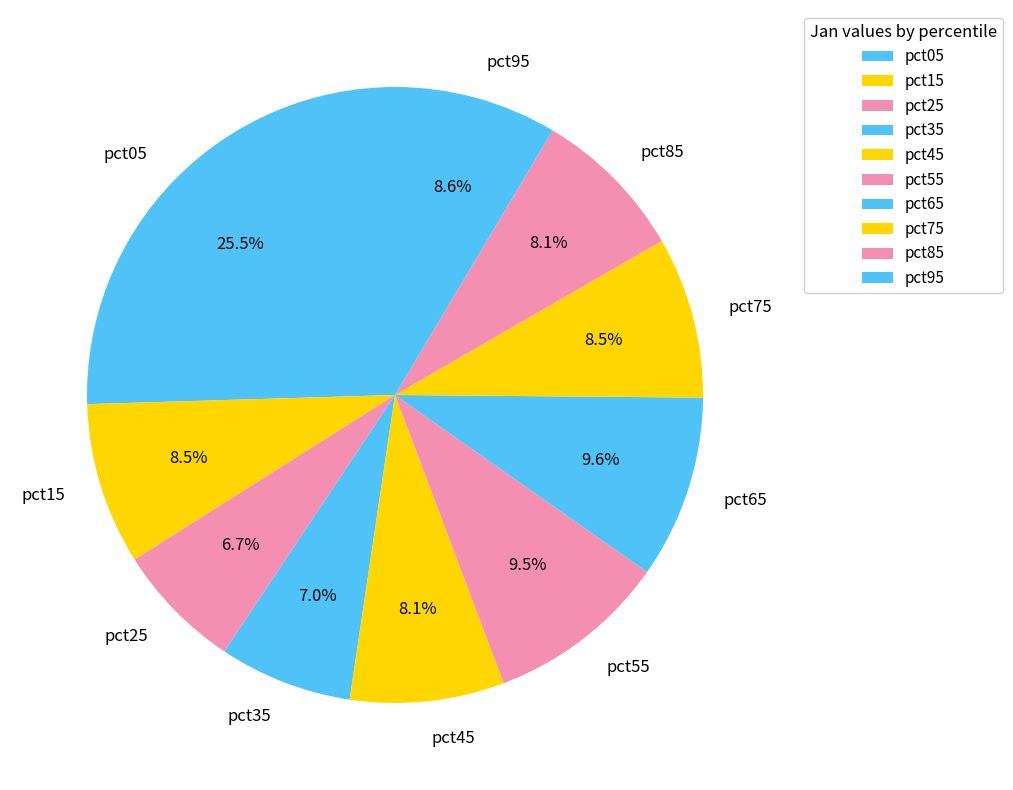

What is the largest slice in the pie chart?

pct05